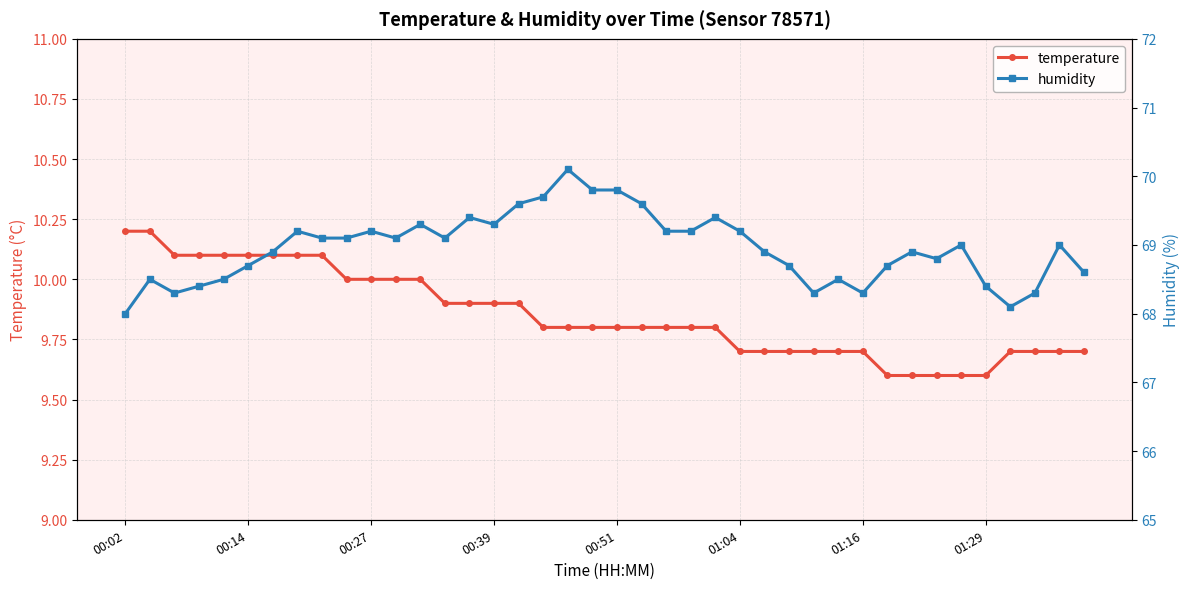

What is the value of the temperature point at the 33rd from the left?

9.6